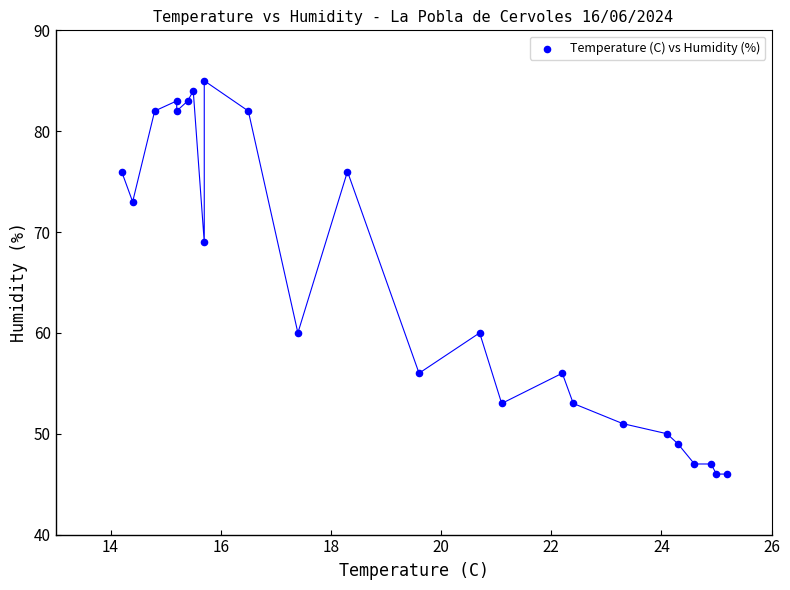

What is the range of Y values (max minus min)?

39